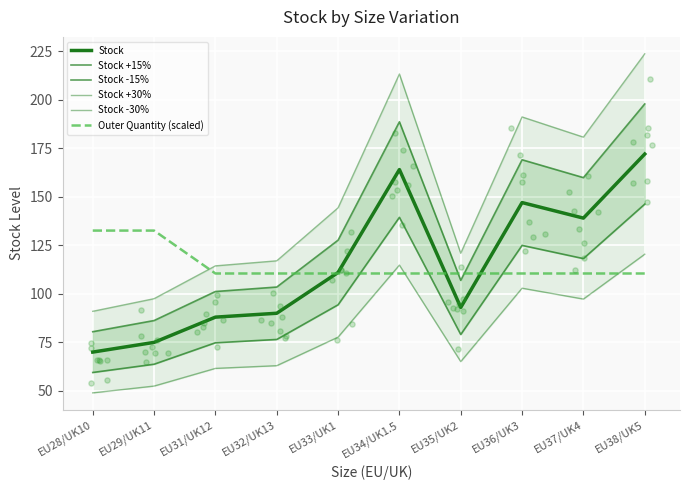

What are all the series names shown in the legend?

Stock, Stock +15%, Stock -15%, Stock +30%, Stock -30%, Outer Quantity (scaled)